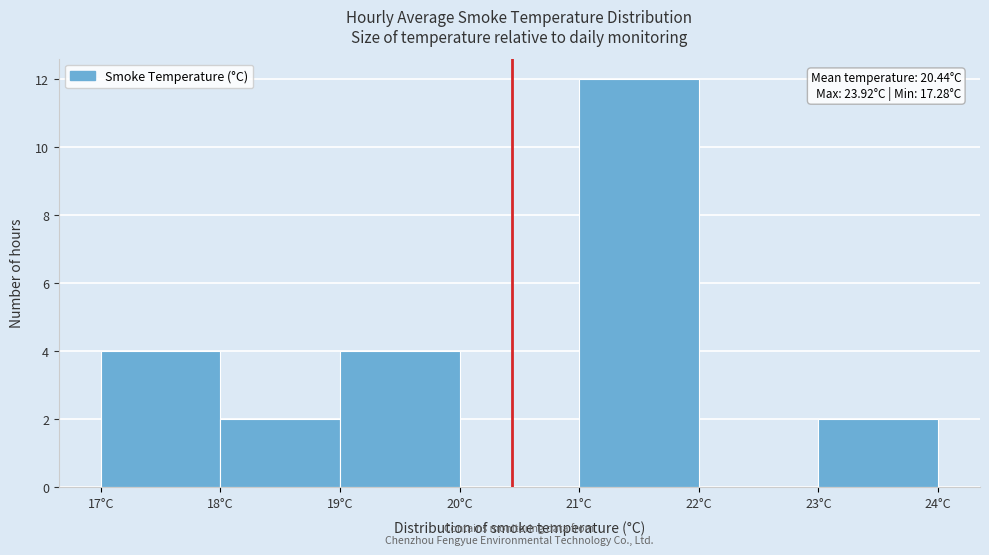

Over which range of the x-axis is the bar tallest?

21 to 22